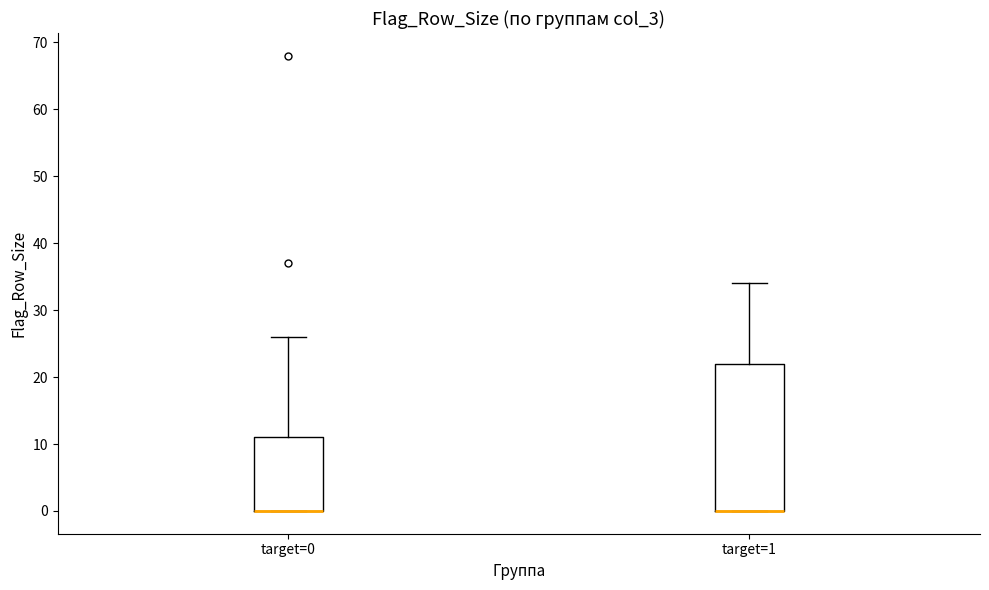

Reading left to right, transcribe this box plot: for each box, give where its median line is, the range the box spans, and where its two whiskers end, as read against the y-axis. The values are not printed on the chart, so give them approximately, as read against the axis.

target=0: median 0 (drawn on the box's lower edge), box 0 to 11, whiskers 0 to 26
target=1: median 0 (drawn on the box's lower edge), box 0 to 22, whiskers 0 to 34